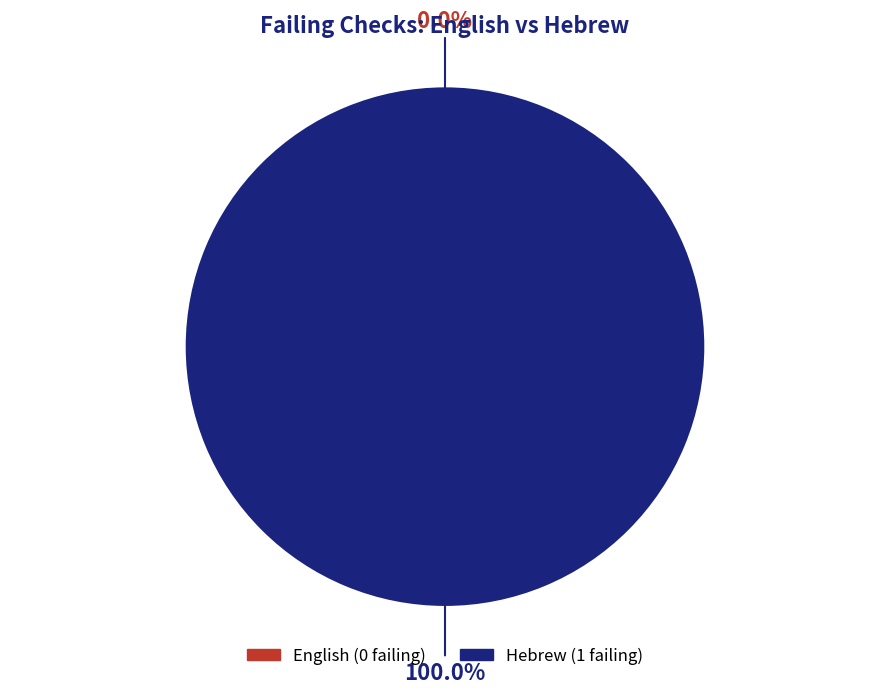

How many slices are in this pie chart?

2